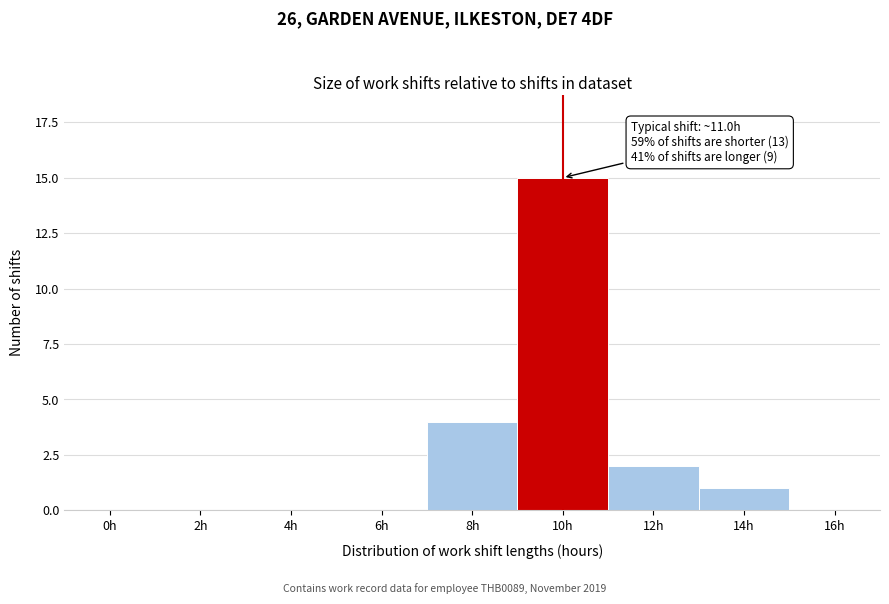

Reading left to right, transcribe all the data shown in this chart.

0h=0	2h=0	4h=0	6h=0	8h=4	10h=15	12h=2	14h=1	16h=0